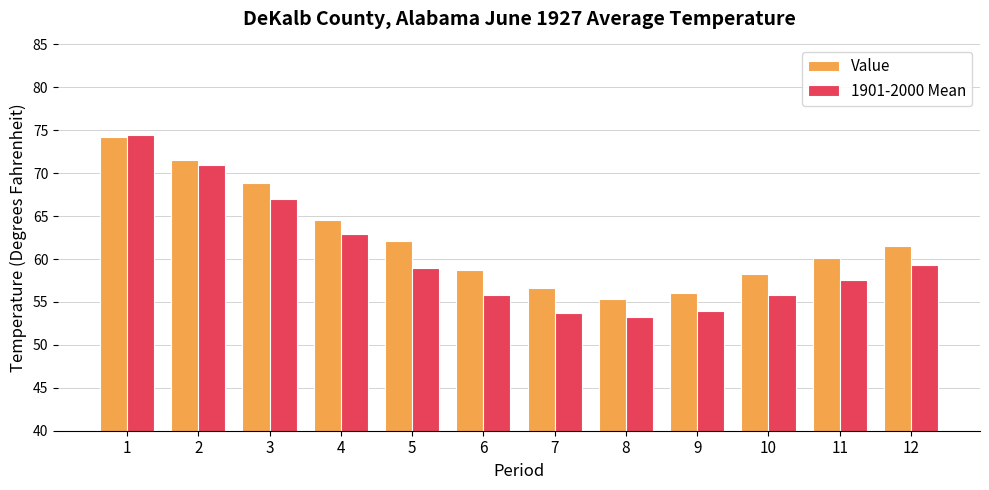

List the labels in order of Value value, largest first.

1, 2, 3, 4, 5, 12, 11, 6, 10, 7, 9, 8